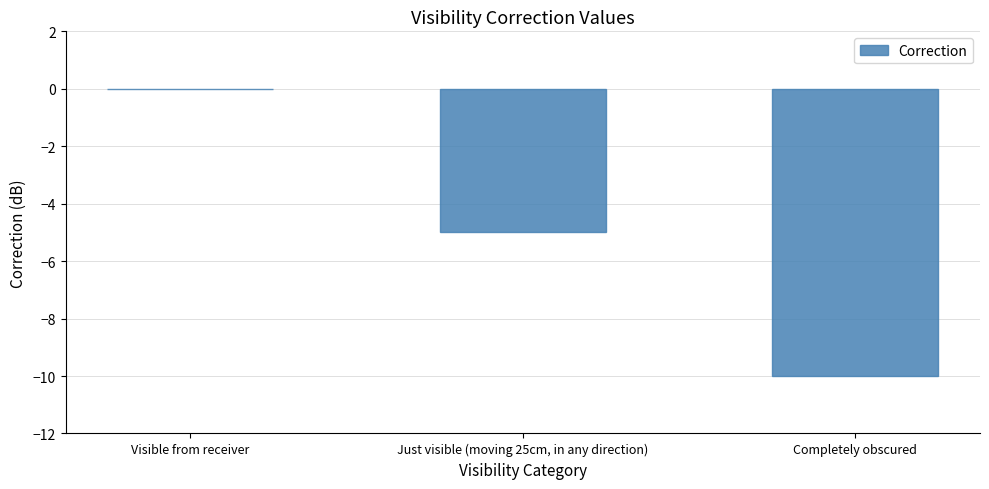

The chart shows a value of -7 at Just visible (moving 25cm, in any direction). True or false?

False